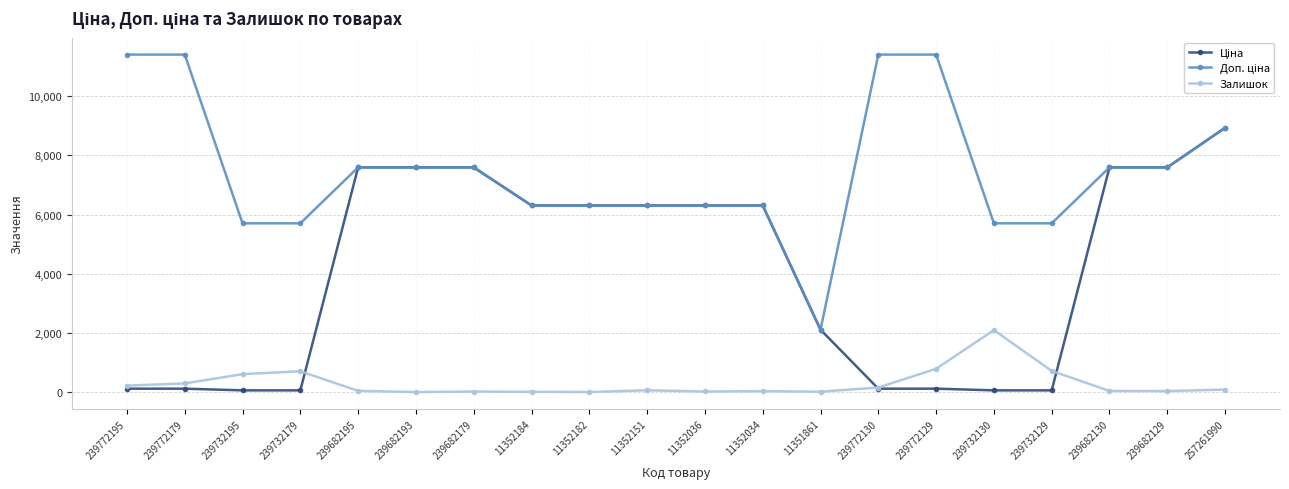

True or false: Залишок has a value of 2093.0 at 239732130.

True